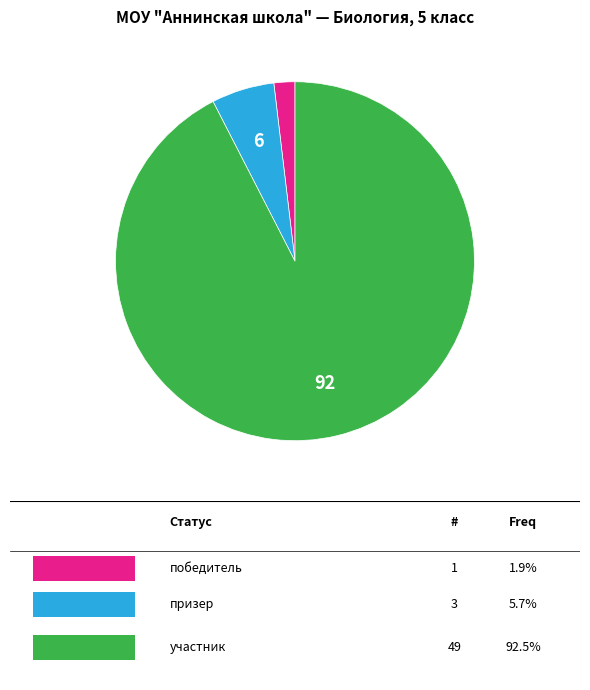

Is there any slice that represents more than half of the pie?

Yes